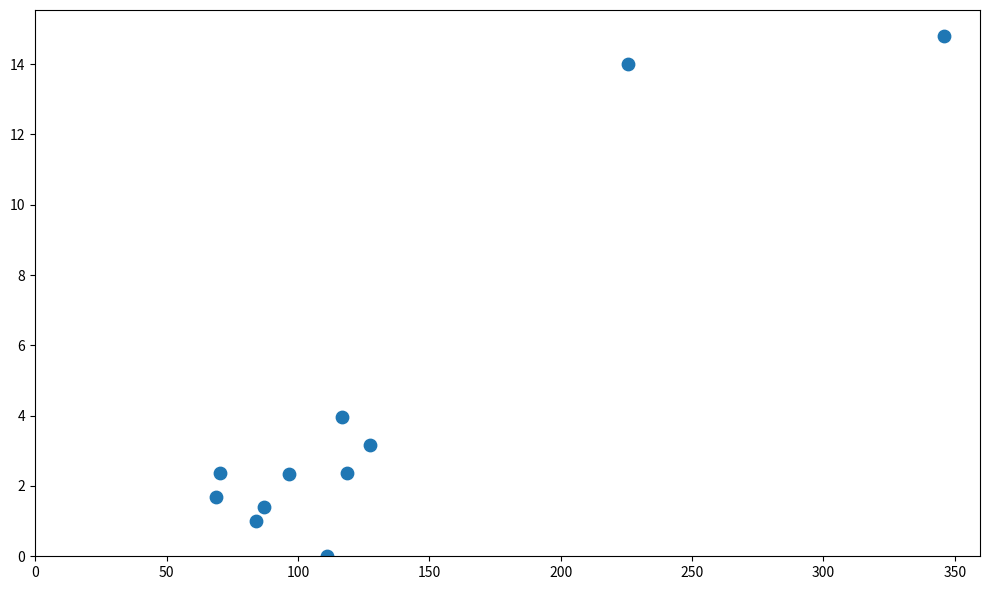

What is the range of X values (max minus min)?

276.8